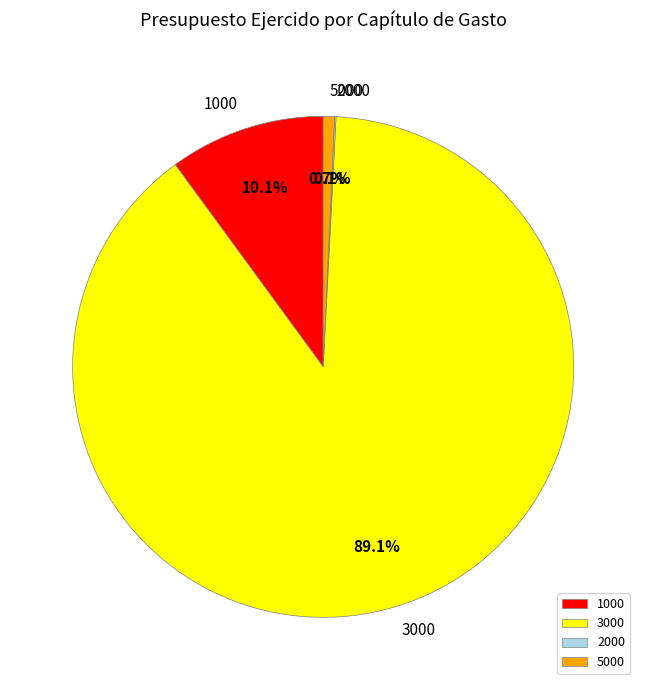

What is the largest slice in the pie chart?

3000